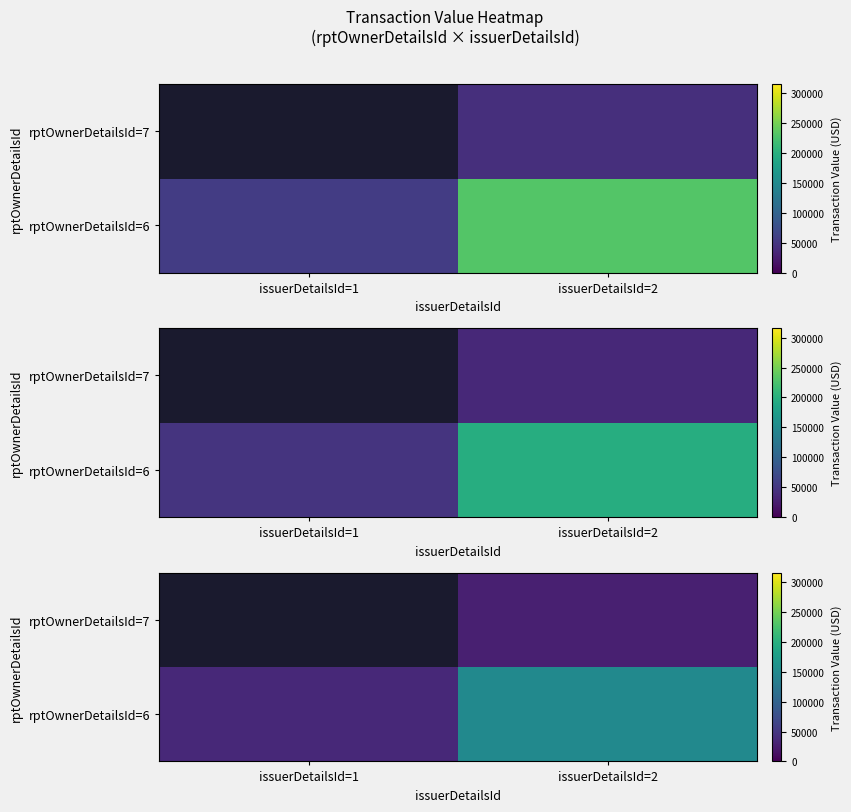

At which label does rptOwnerDetailsId=6 first exceed 149960?

issuerDetailsId=2